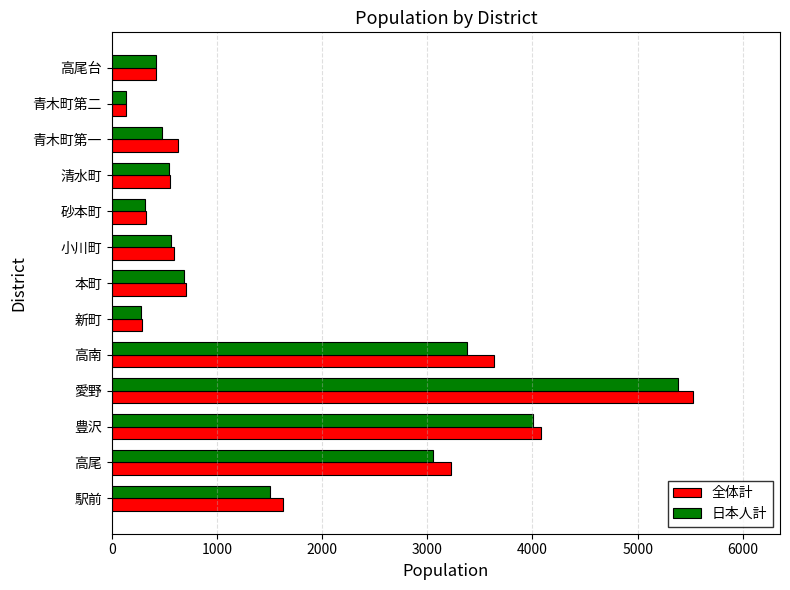

Is it true that 日本人計 equals 689 at 本町?

True